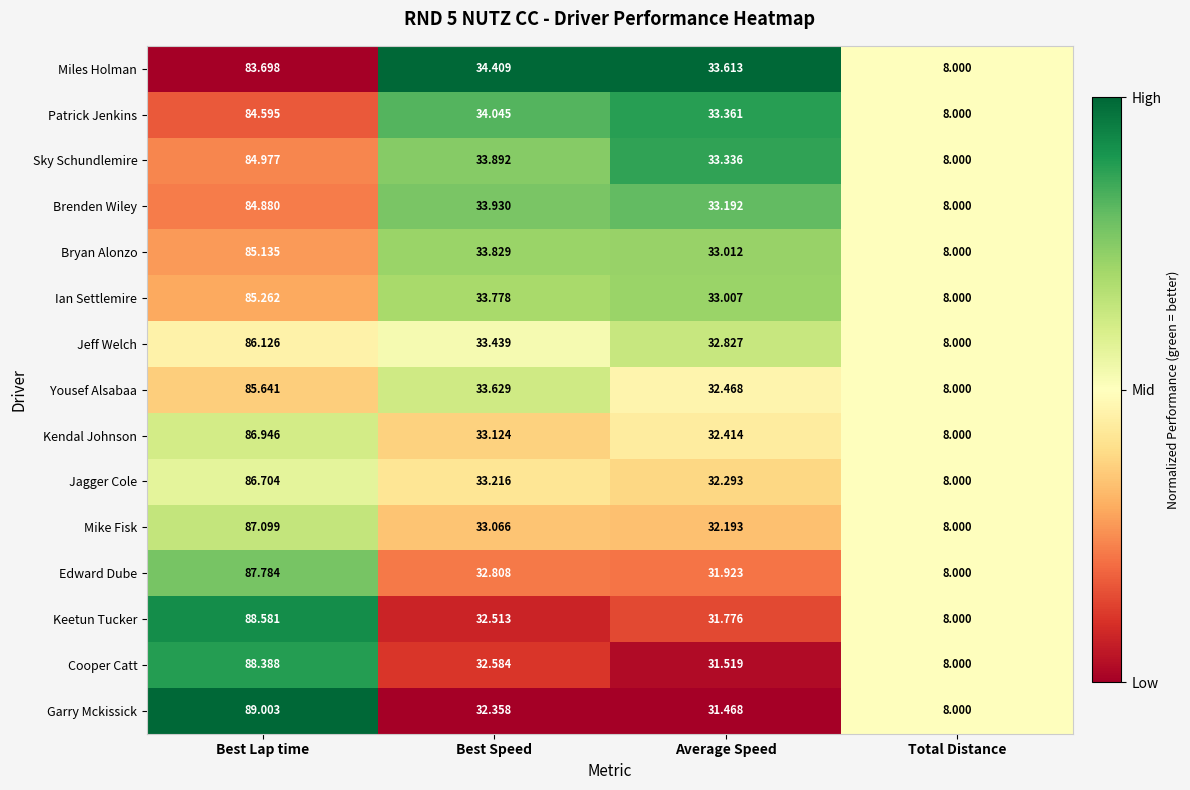

List the labels in order of Sky Schundlemire value, smallest first.

Total Distance, Average Speed, Best Speed, Best Lap time